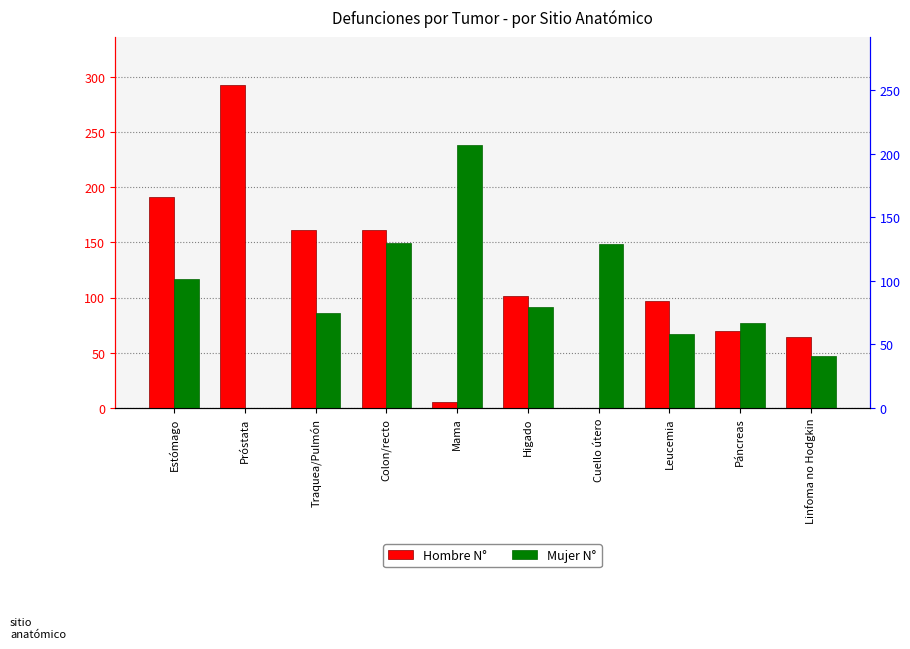

At how many categories does at least one series exceed 6?

10